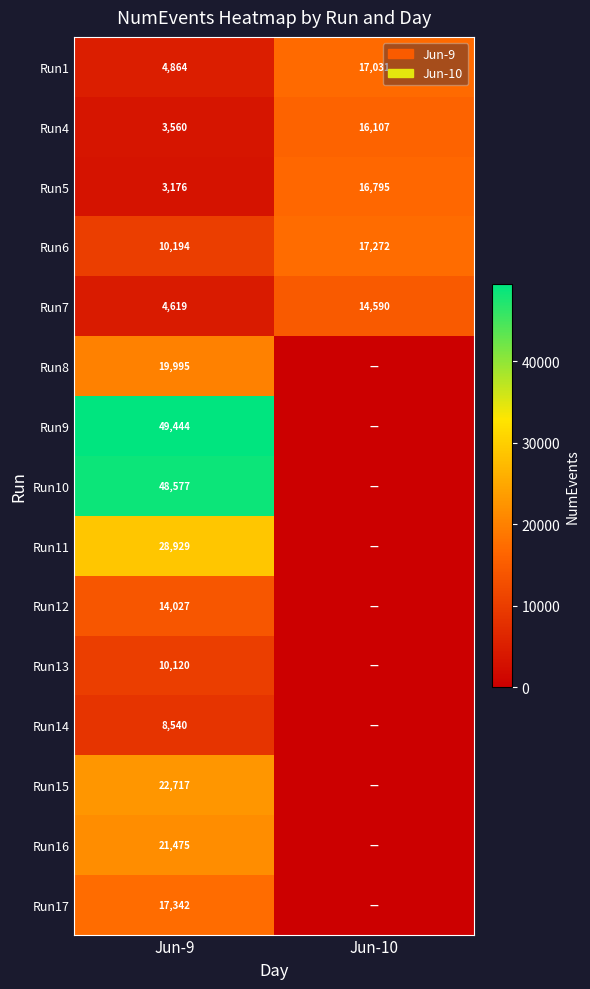

Count the number of categories in the chart.

2